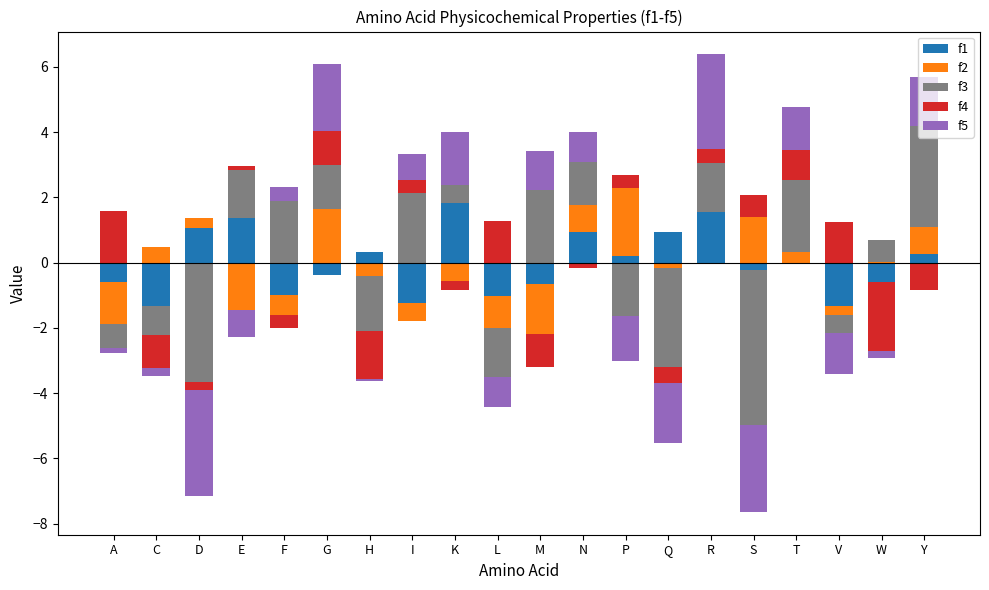

What is the label of the 13th bar from the right?

I